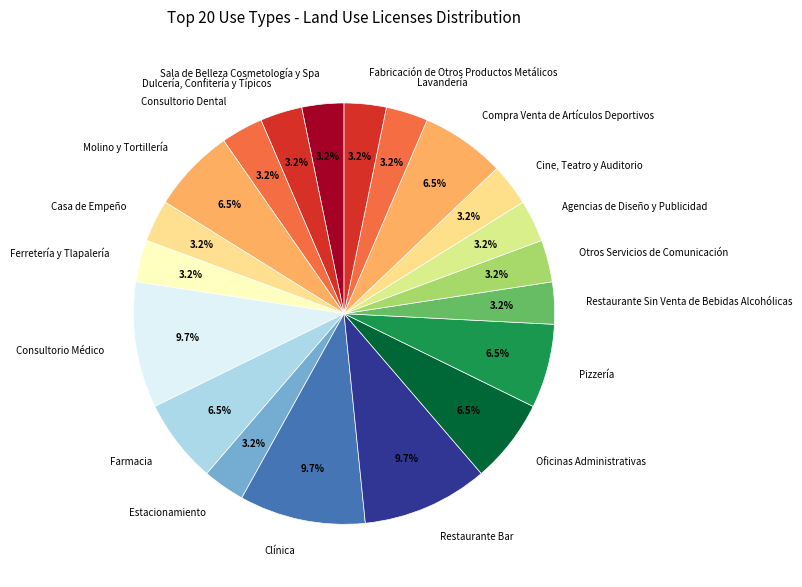

To the nearest percent, what is the difference between the Oficinas Administrativas and Restaurante Sin Venta de Bebidas Alcohólicas slice percentages?

3%